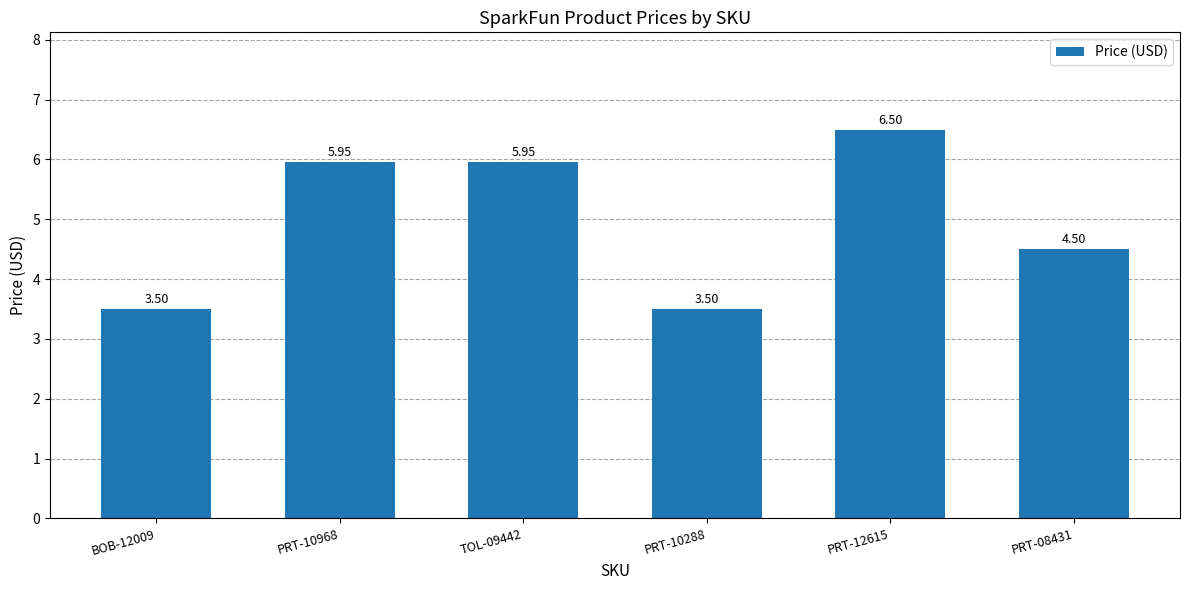

What is the change in value from PRT-12615 to PRT-08431?

-2.0